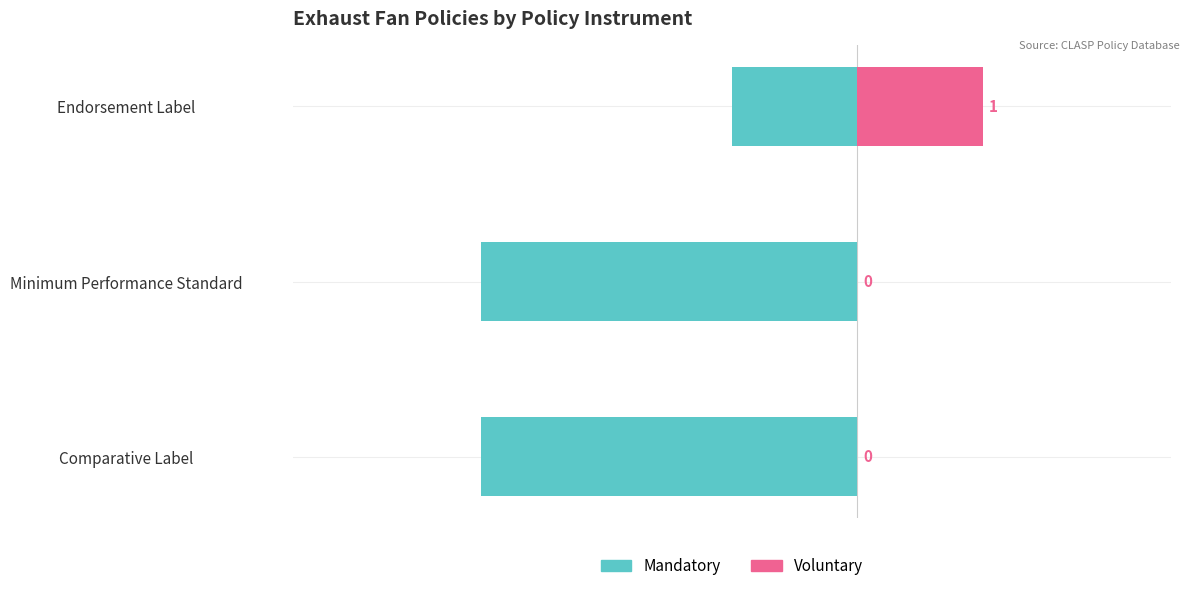

Is the value of Mandatory at Comparative Label greater than the value of Voluntary at Comparative Label?

No